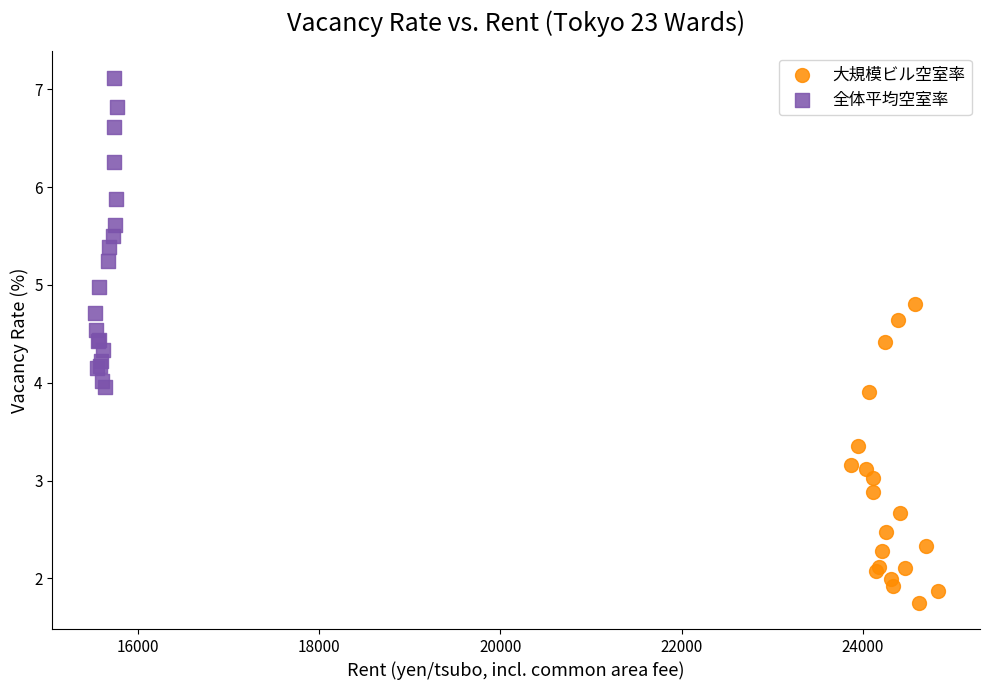

Which series contains the lowest Y value?

大規模ビル空室率